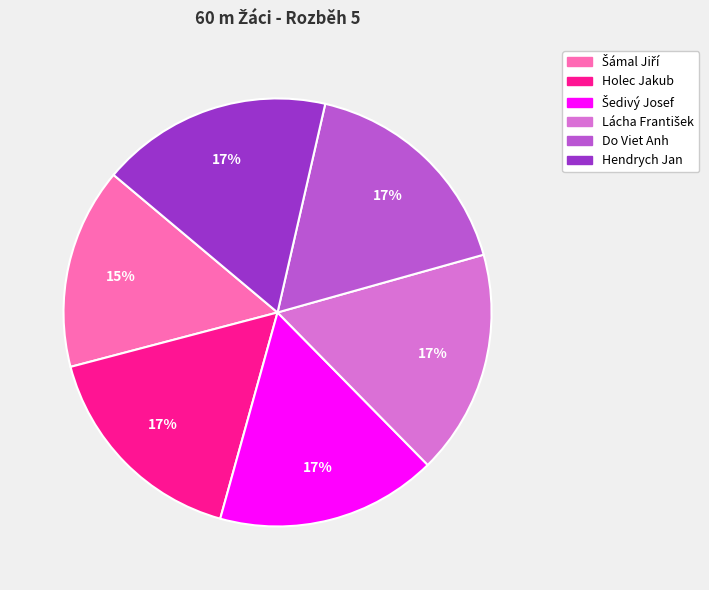

What percentage is the Do Viet Anh slice, to the nearest percent?

17%